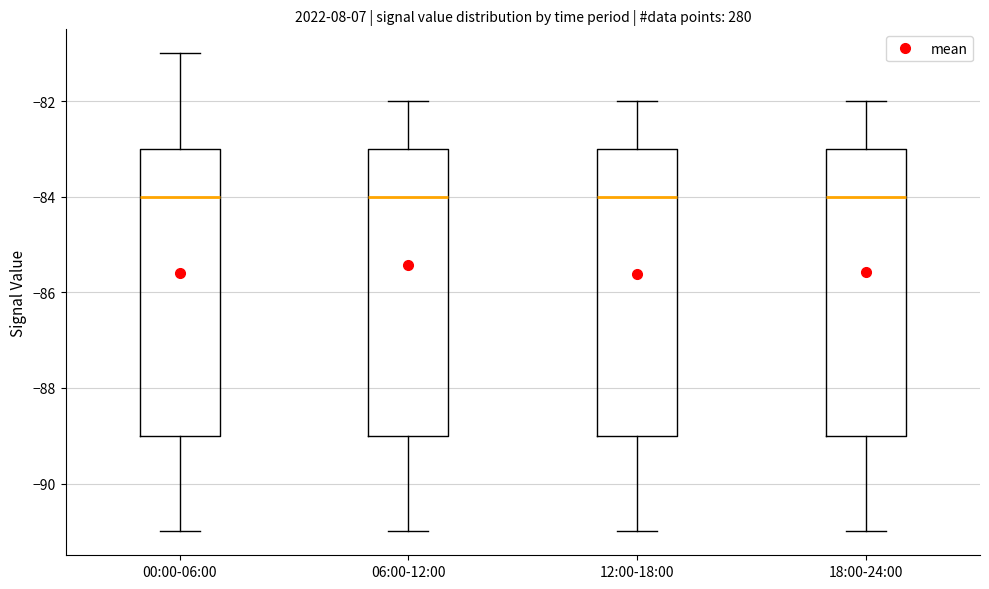

Reading left to right, read every box against the y-axis: the position of its median line, the range the box covers, and the ends of its whiskers. The values are not printed on the chart, so give them approximately, as read against the axis.

00:00-06:00: median -84, box -89 to -83, whiskers -91 to -81
06:00-12:00: median -84, box -89 to -83, whiskers -91 to -82
12:00-18:00: median -84, box -89 to -83, whiskers -91 to -82
18:00-24:00: median -84, box -89 to -83, whiskers -91 to -82